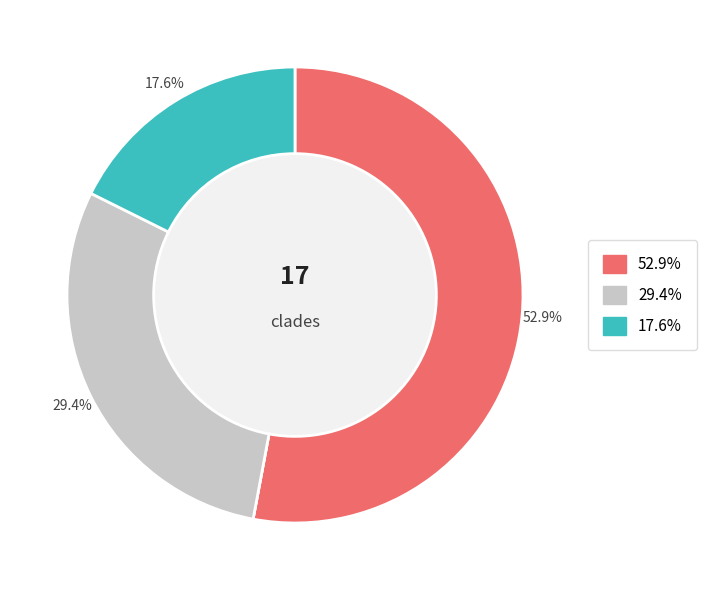

Is there a majority slice in this chart?

Yes